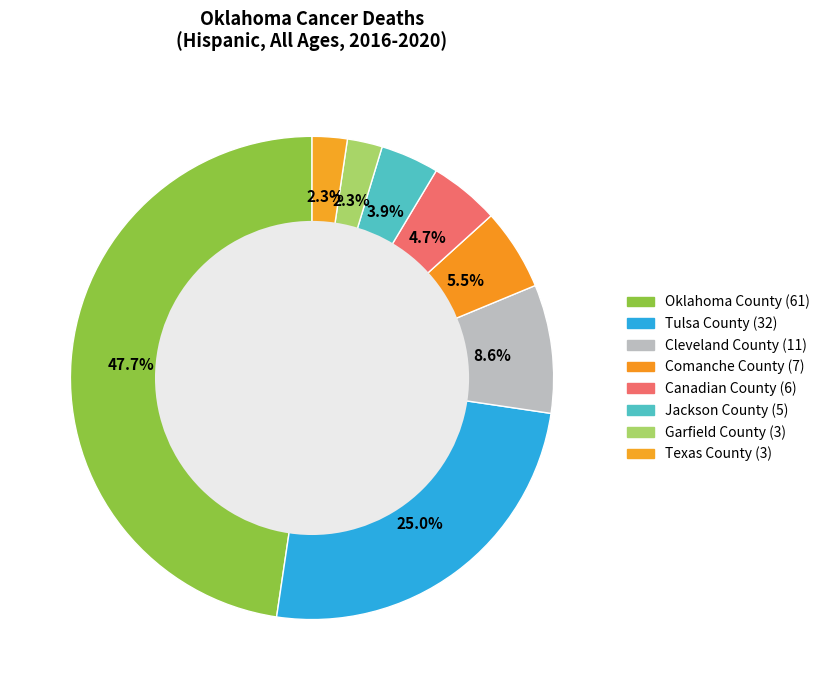

Rank the categories by value from highest to lowest.

Oklahoma County, Tulsa County, Cleveland County, Comanche County, Canadian County, Jackson County, Garfield County, Texas County